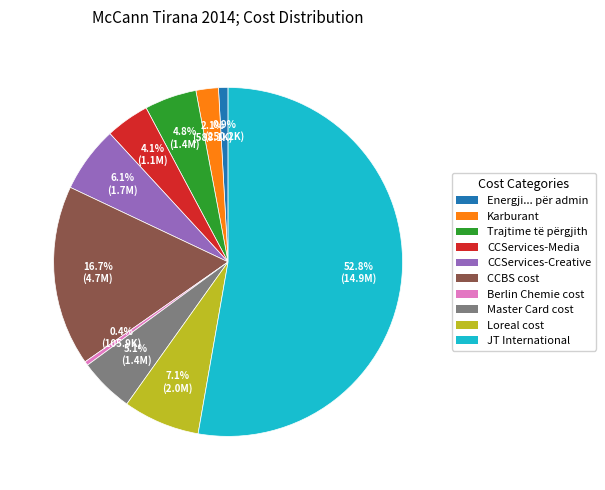

Does any single category account for the majority?

Yes